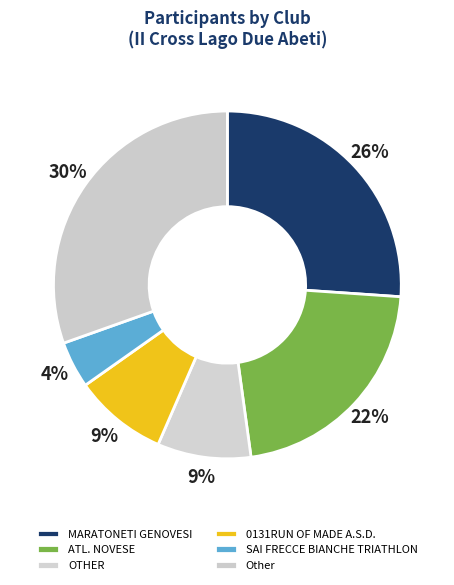

How many slices are in this pie chart?

6